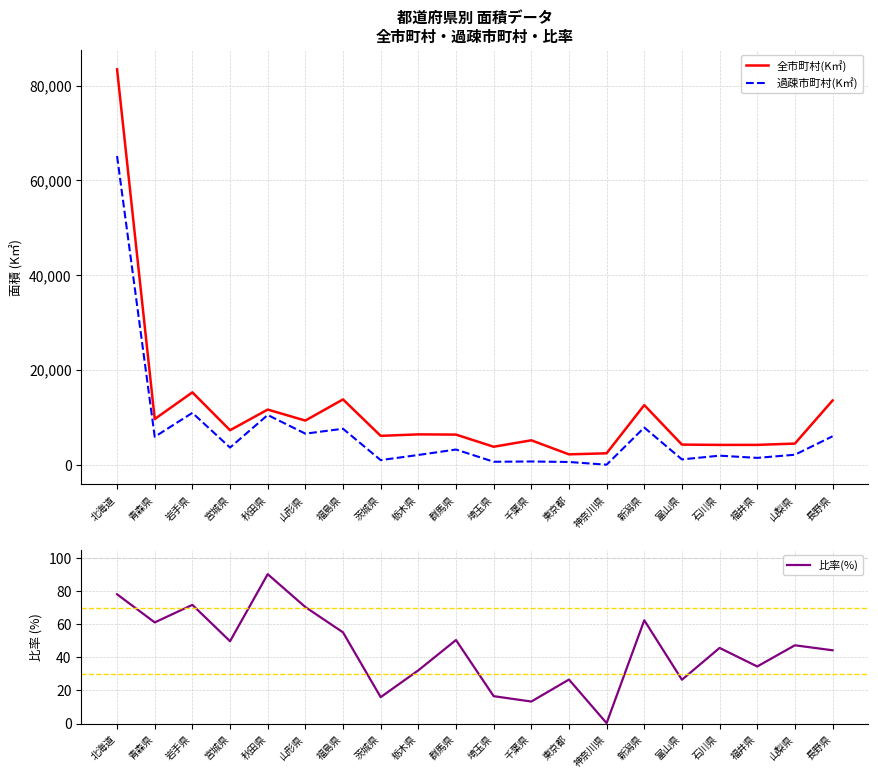

True or false: 比率(%) and 過疎市町村(K㎡) intersect in this chart.

False